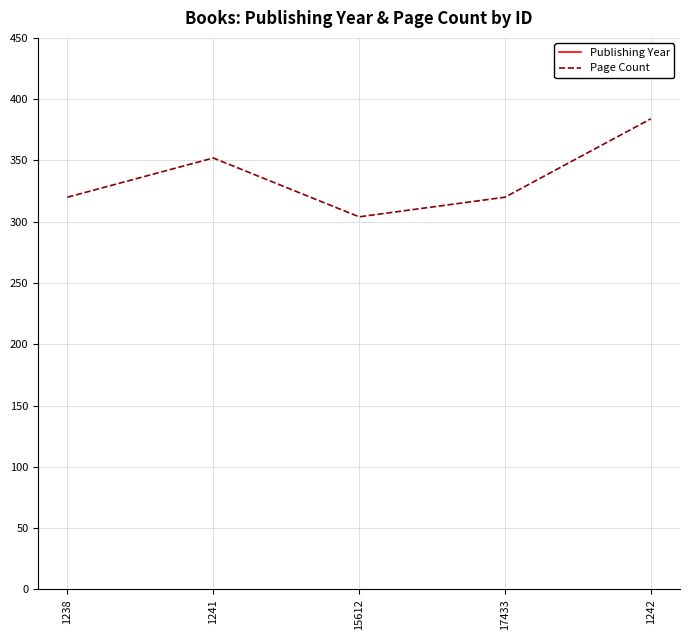

Reading left to right, transcribe all the data shown in this chart.

Publishing Year: 2013	2010	2002	1996	1994
Page Count: 320	352	304	320	384